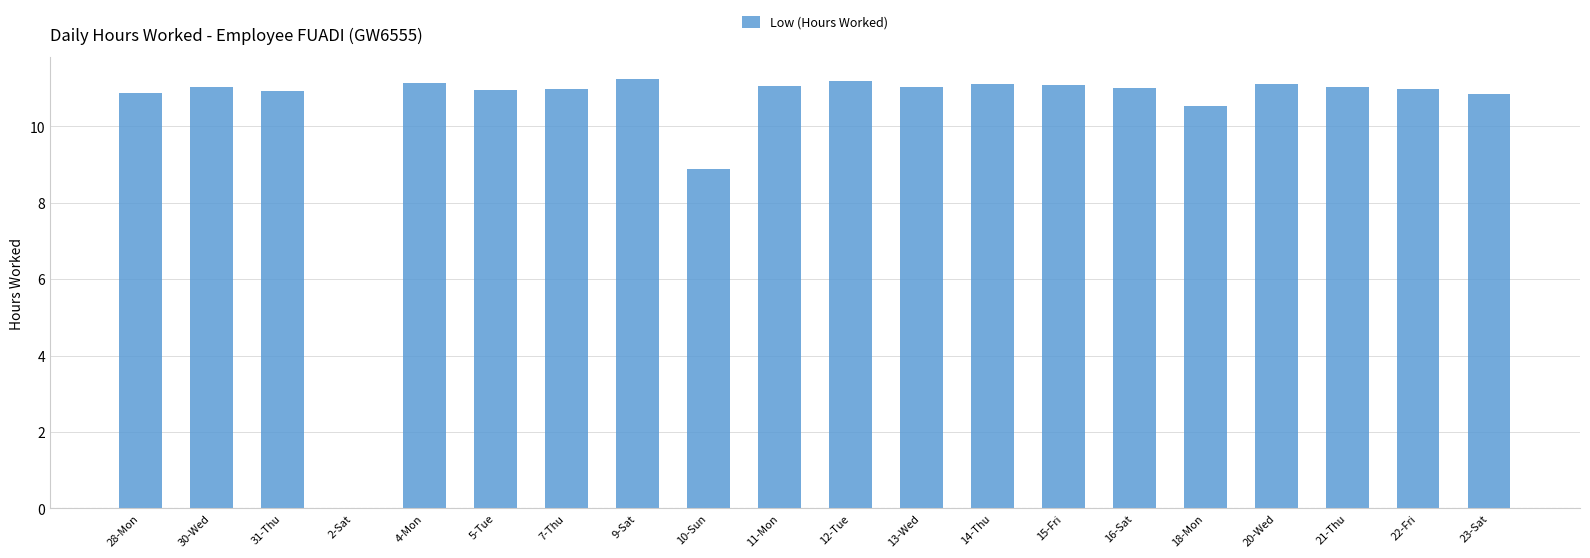

True or false: the data shows 11.1 at 20-Wed.

True